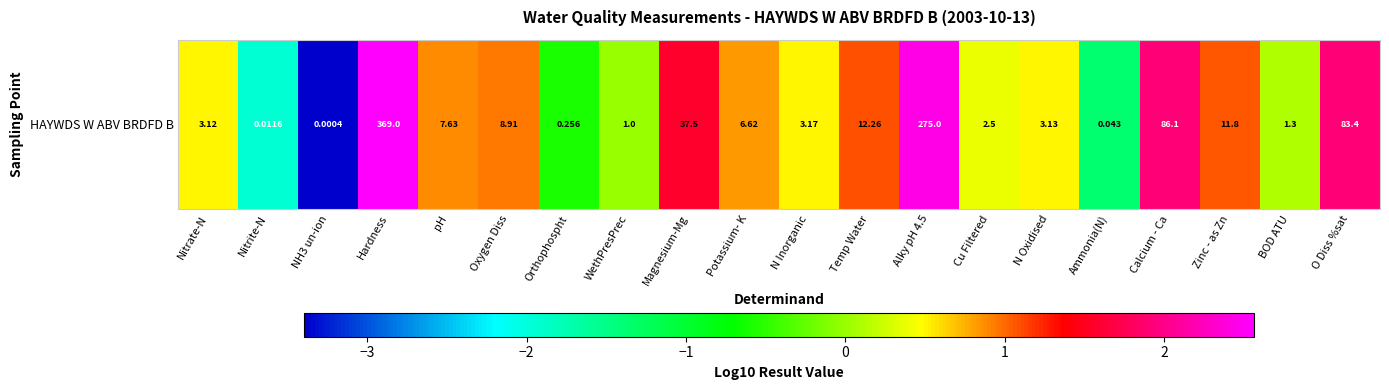

At which label is the value closest to 0?

WethPresPrec